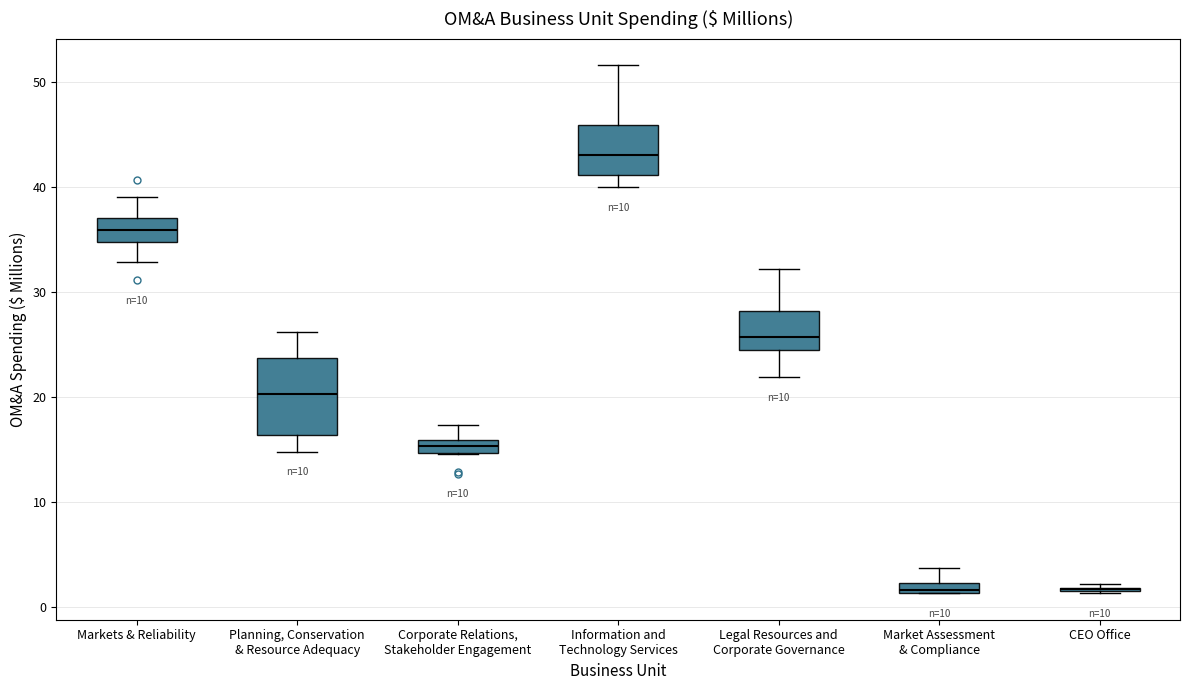

Which box is the tallest, from its lower edge to its upper edge?

Planning, Conservation & Resource Adequacy